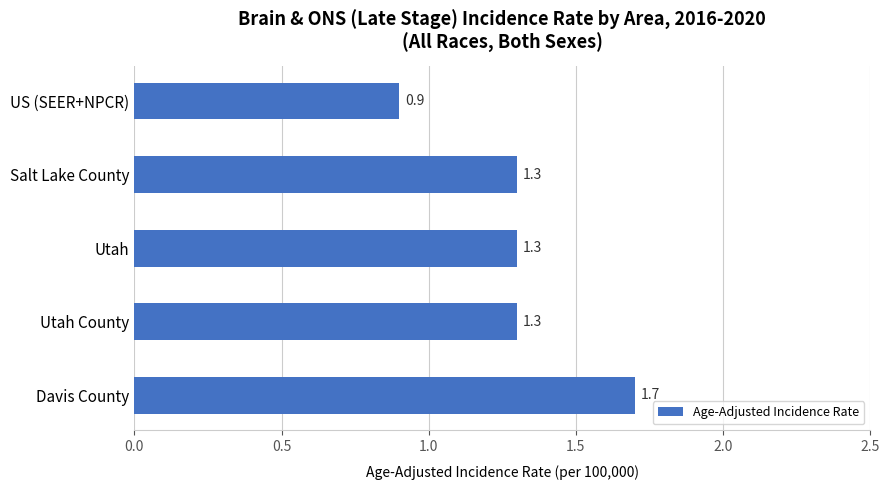

Does the chart contain any negative values?

No